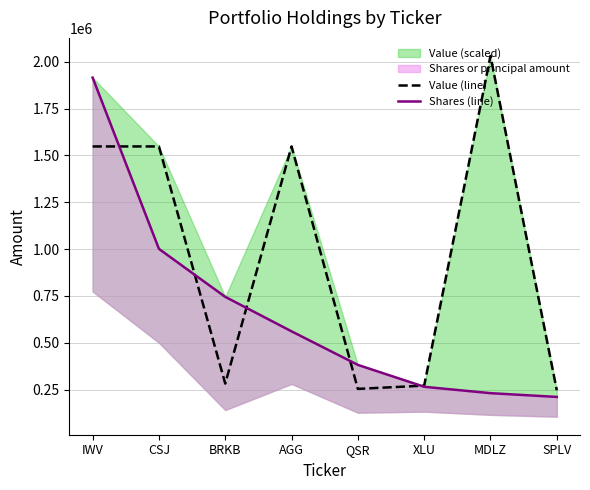

The value of Value (line) at SPLV is 246459.3. True or false?

True